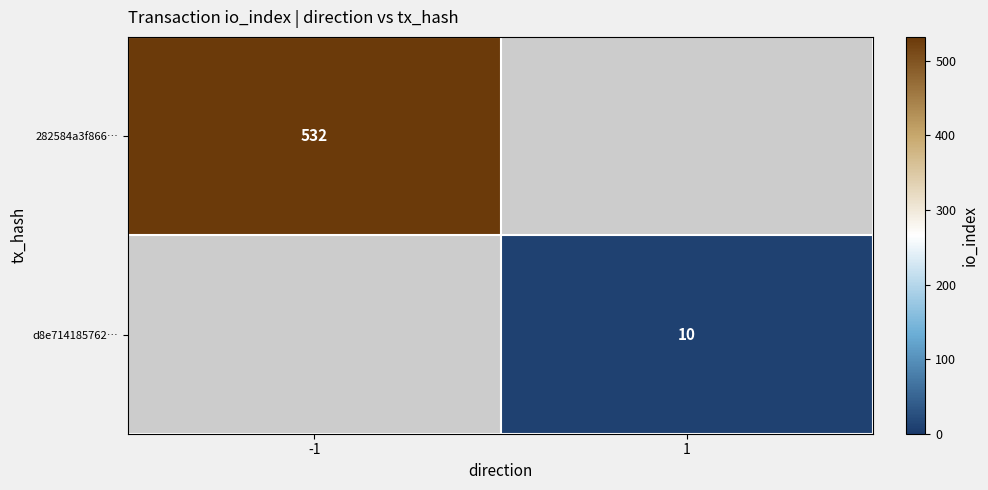

What is the minimum value shown in the chart?

10.0